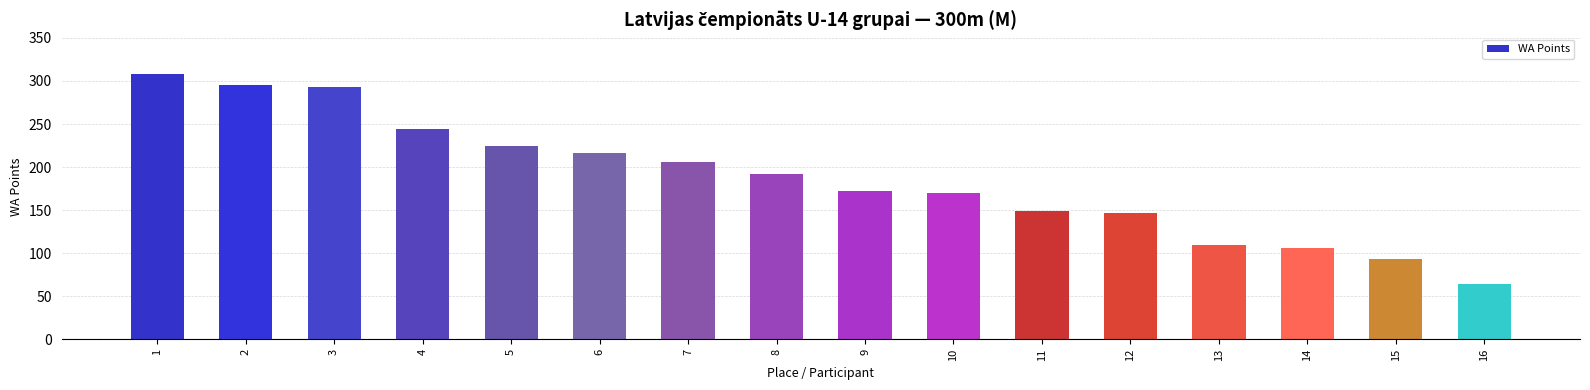

What is the change in value from 6 to 12?

-69